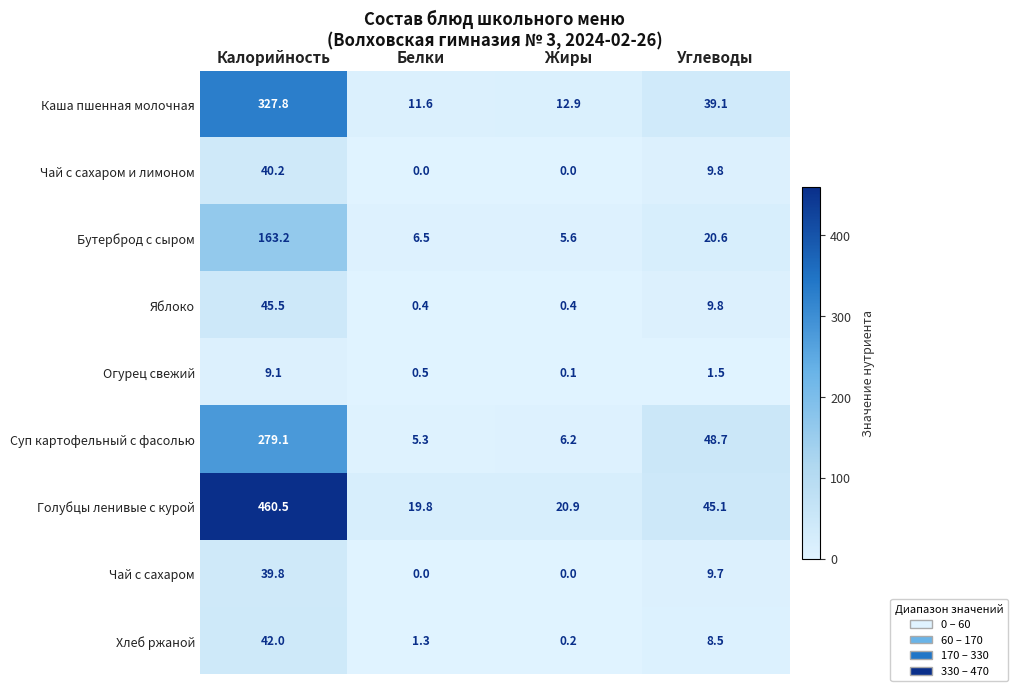

List the labels in order of Голубцы ленивые с курой value, smallest first.

Белки, Жиры, Углеводы, Калорийность